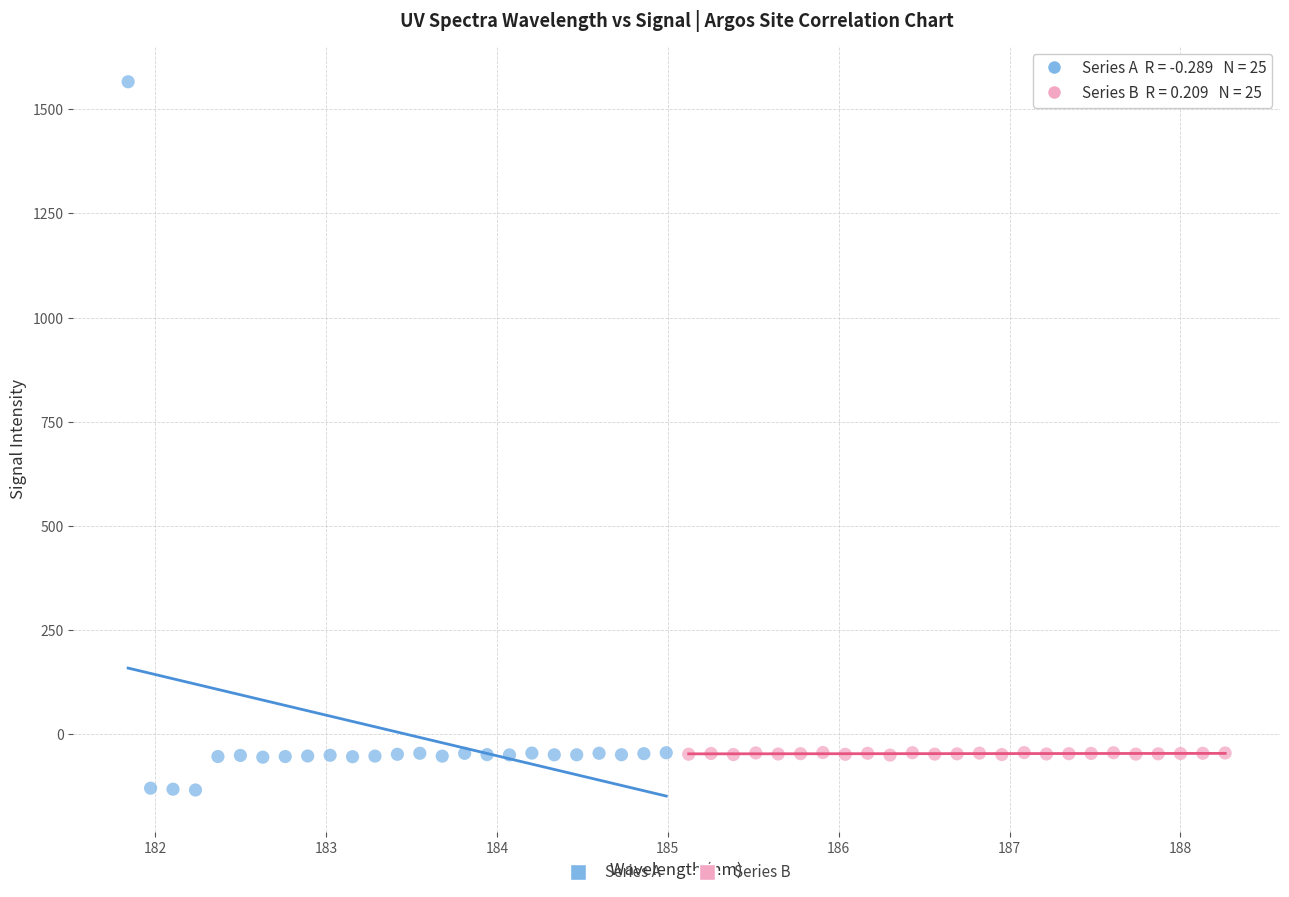

What are all the series names shown in the legend?

Series A, Series B